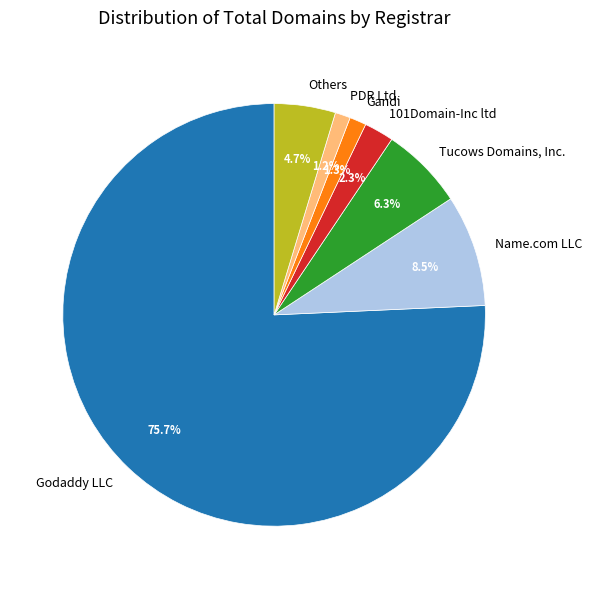

How much of the chart is everything except PDR Ltd.?

98.8%